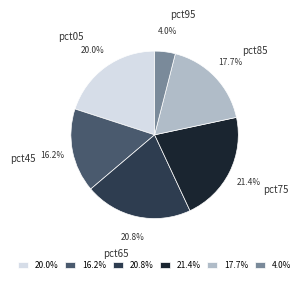

Combined, do pct85 and pct95 account for over 50%?

No